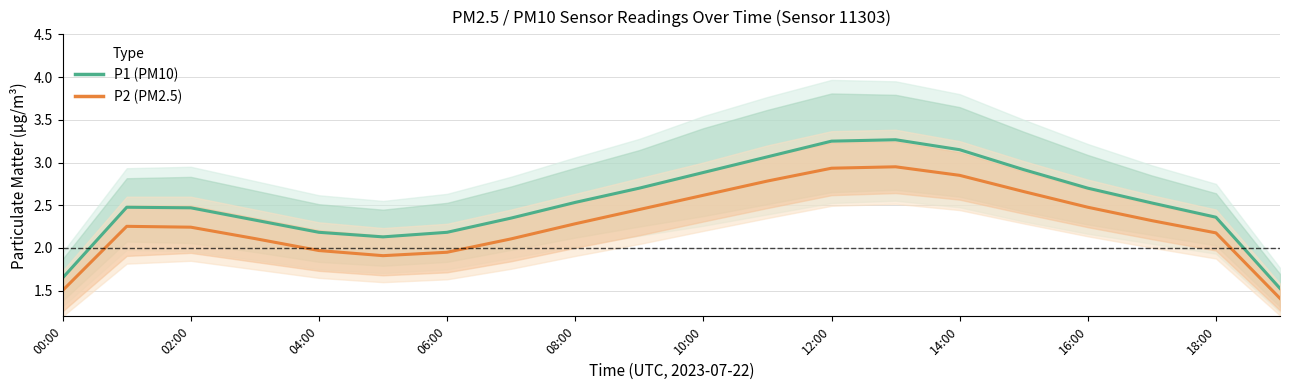

Rank the series by their average value, from highest to lowest.

P1 (PM10), P2 (PM2.5)